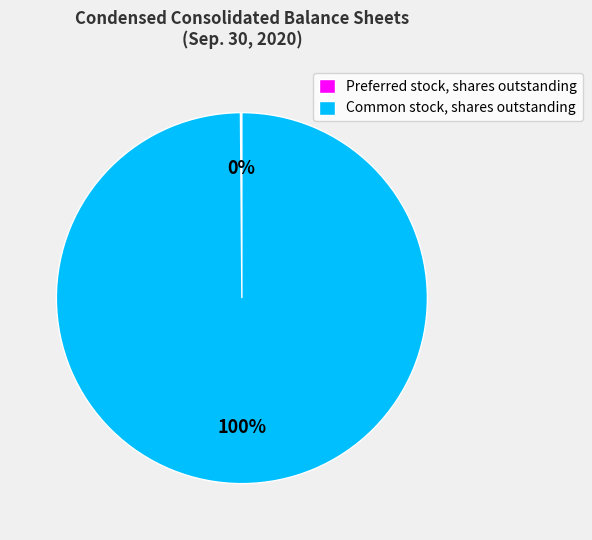

Is there a majority slice in this chart?

Yes